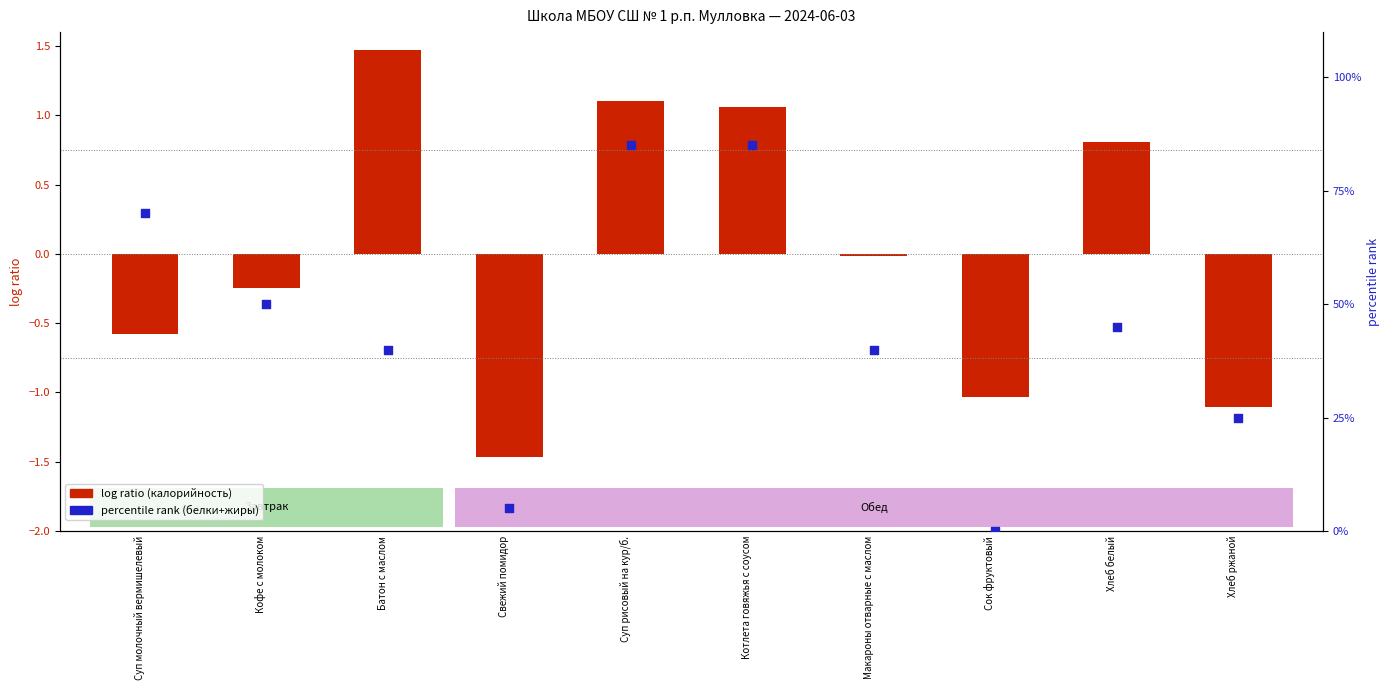

Is the value of log ratio (калорийность) at Суп рисовый на кур/б. greater than the value of percentile rank (белки+жиры) at Кофе с молоком?

No